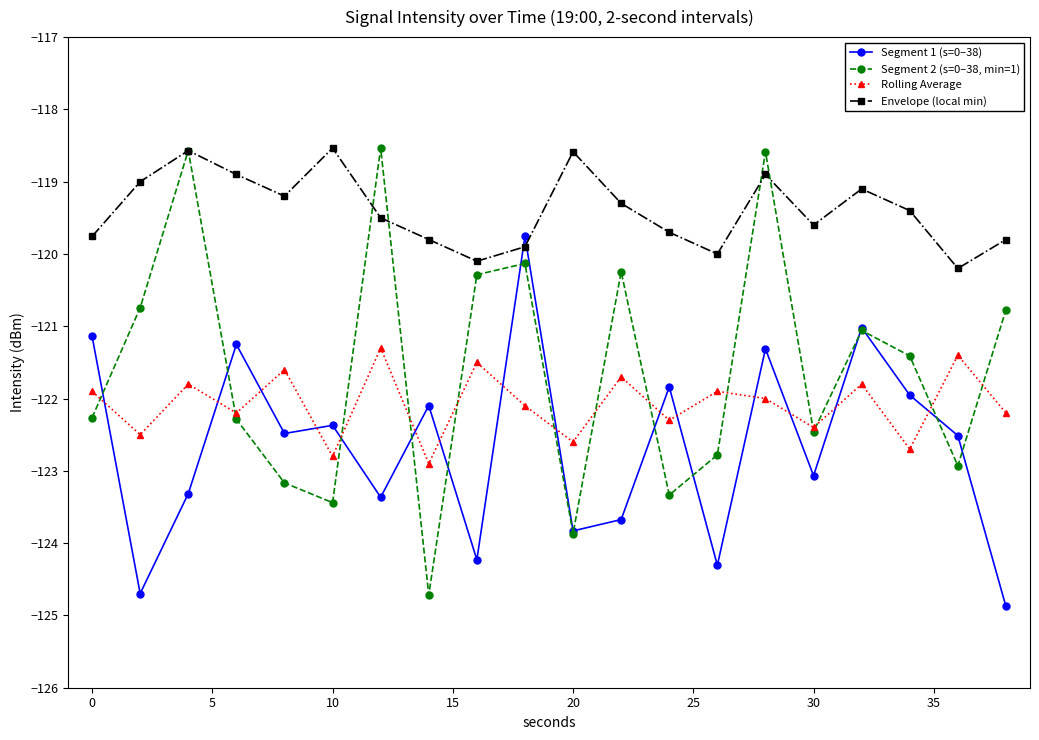

What is the maximum value shown in the chart?

-118.5